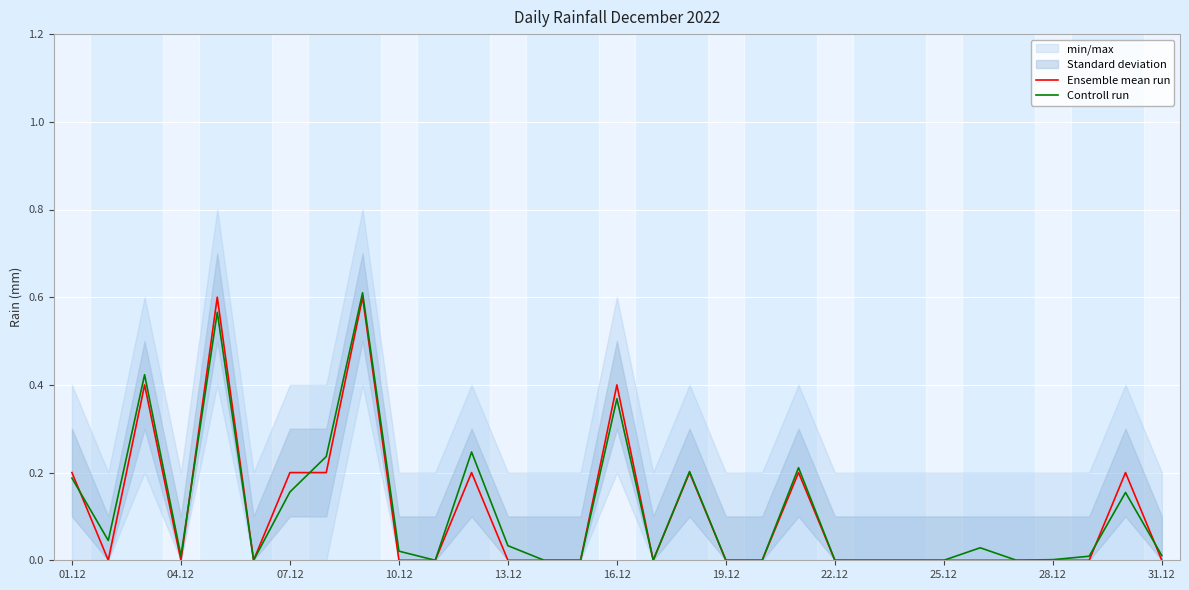

True or false: Ensemble mean run has more than 0 points higher than both neighbors.

True